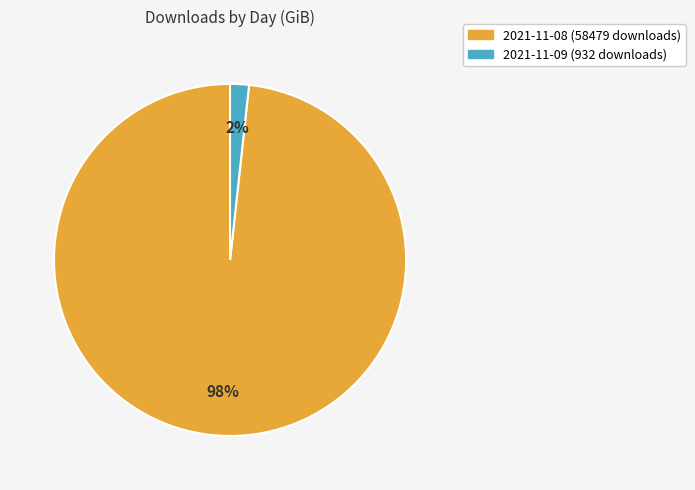

What percentage is the 2021-11-09 (932 downloads) slice, to the nearest percent?

2%